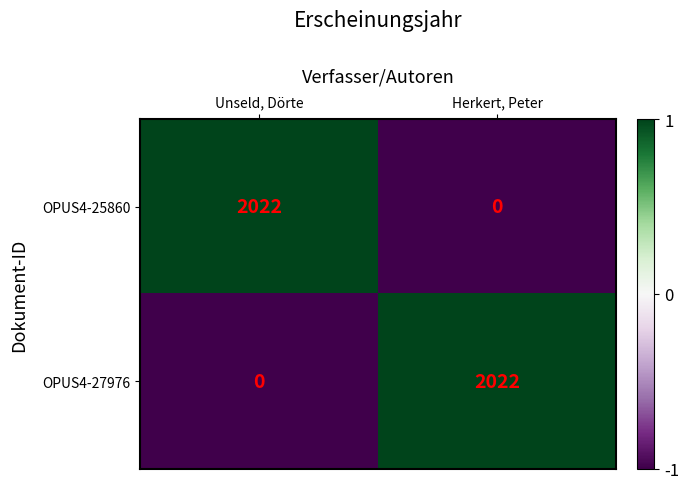

The OPUS4-27976 series shows 2022 at Herkert, Peter. True or false?

True